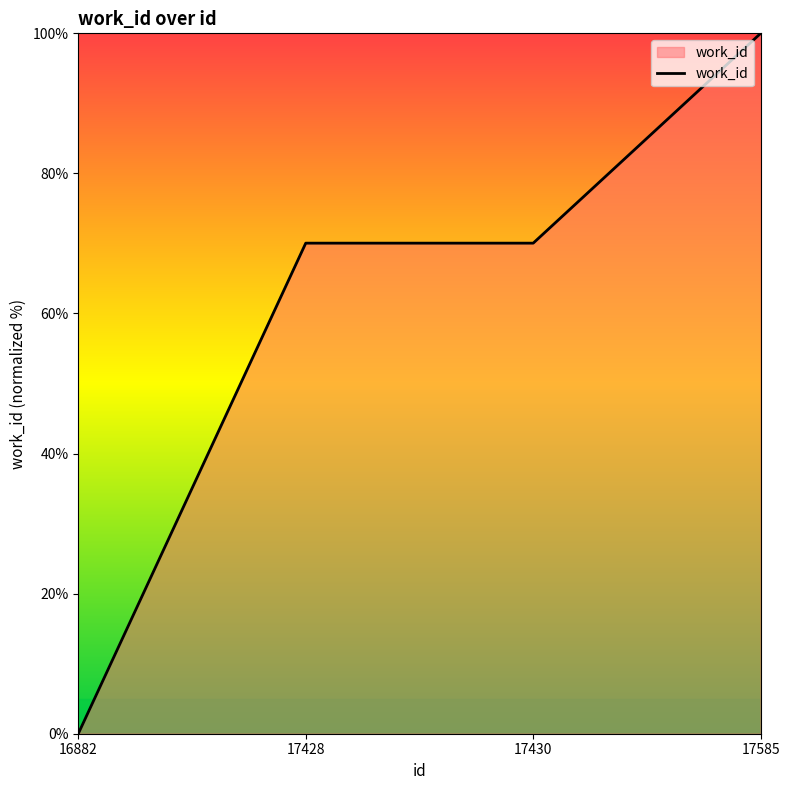

True or false: there are more than 1 points higher than both neighbors.

False